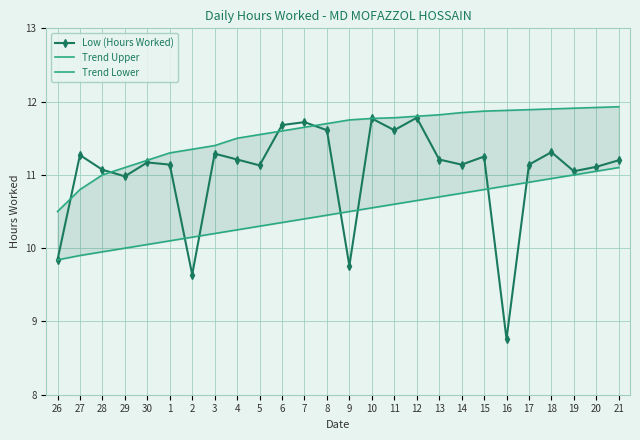

How many values in the Trend Upper series exceed 11?

23